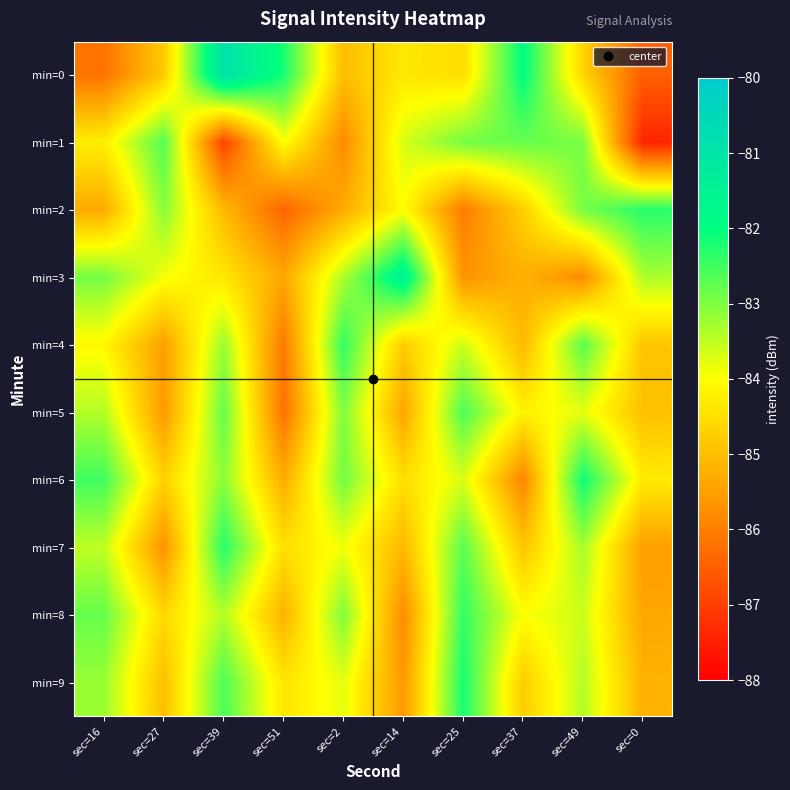

What is the spread (max minus min) of values at sec=27?

3.0